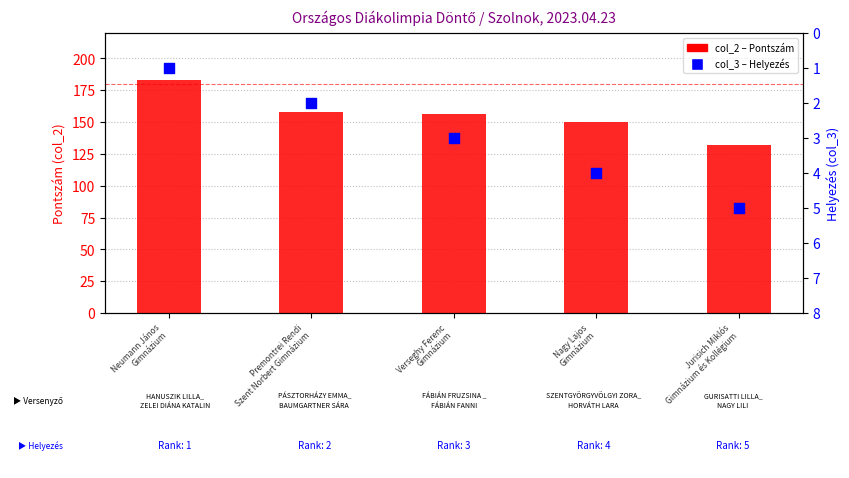

Is the value of col_3 (Helyezés) at Nagy Lajos
Gimnázium greater than the value of col_2 (Pontszám) at Premontrei Rendi
Szent Norbert Gimnázium?

No